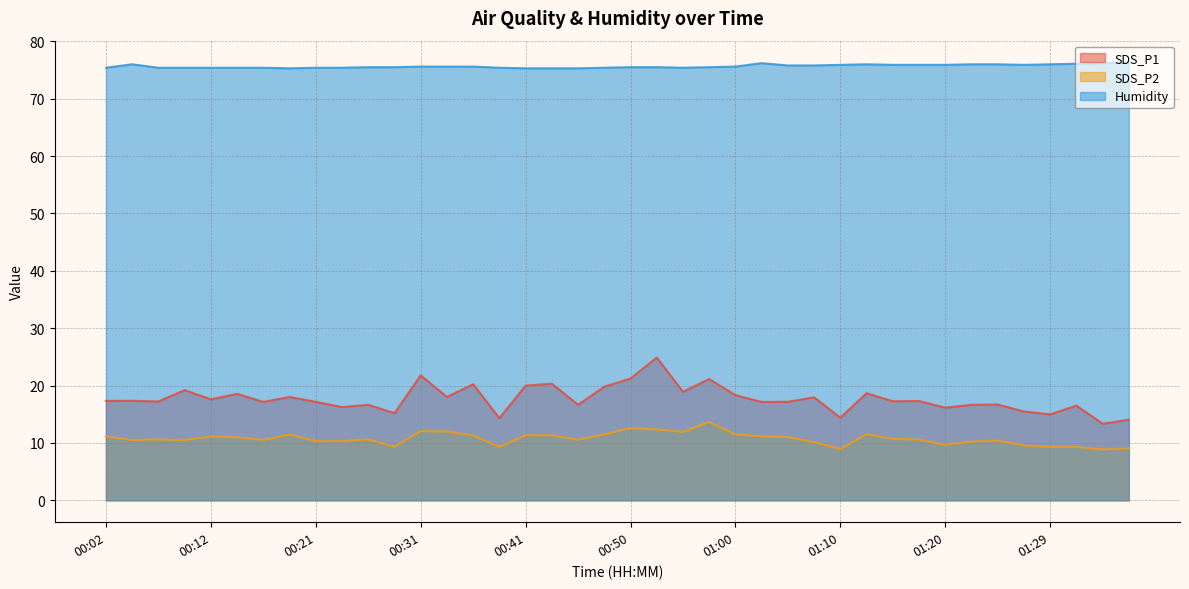

Where is SDS_P1 nearest to the value 19?

00:55